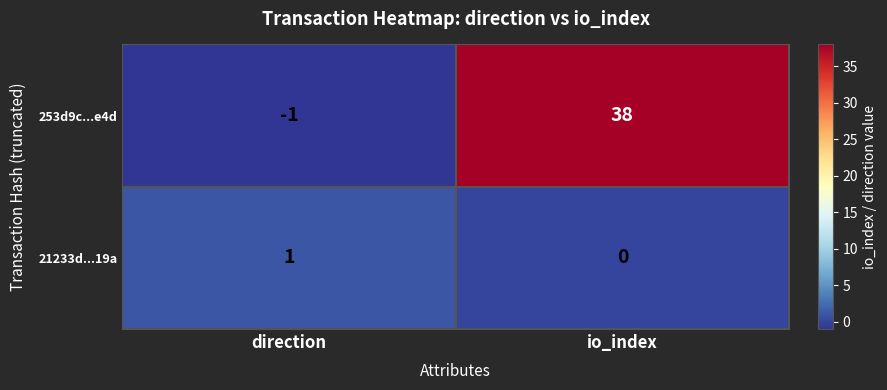

What is the difference between the highest and lowest values at io_index?

38